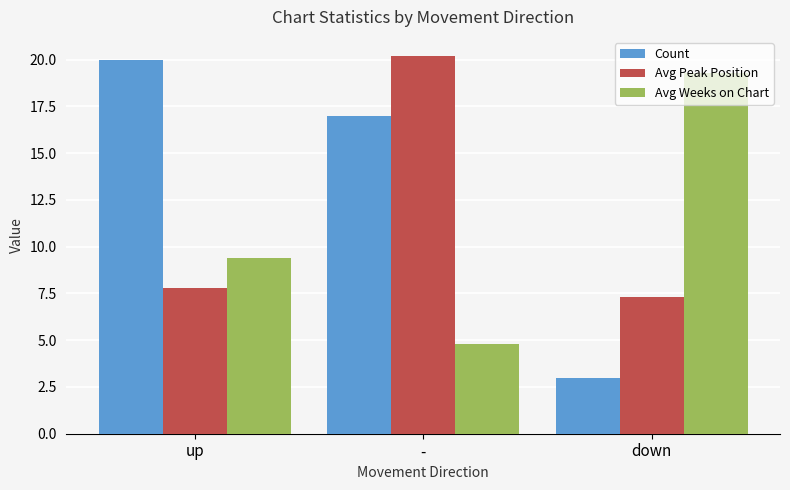

Is it true that Count equals 17.0 at -?

True